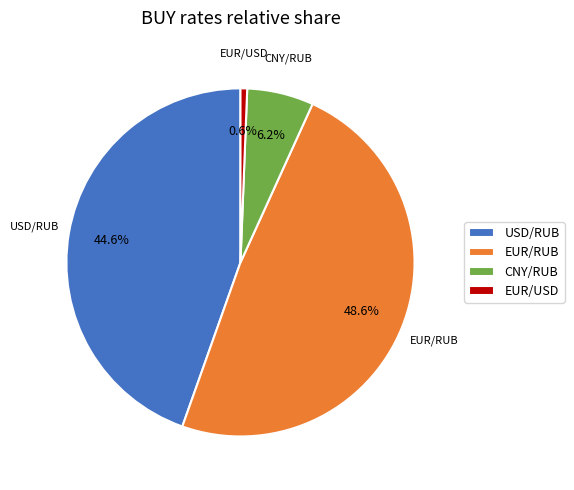

Is the sum of EUR/USD and CNY/RUB greater than half?

No